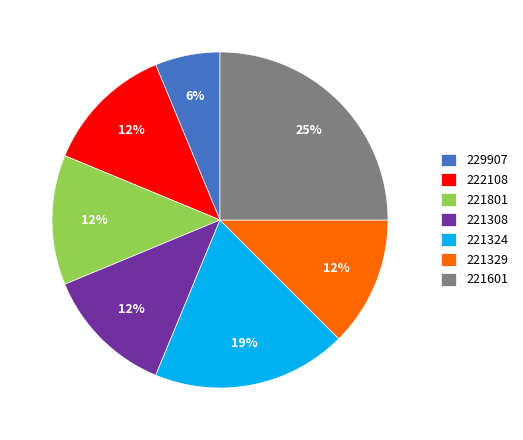

To the nearest percent, what portion does 221324 represent?

19%